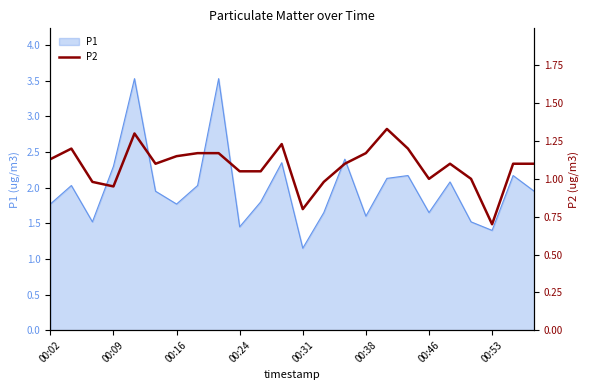

At which label does P1 reach its minimum?

00:31